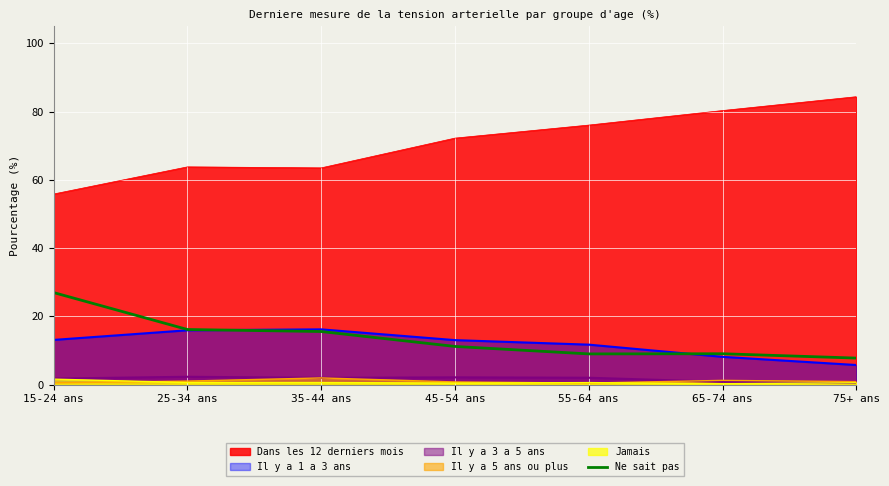

The Ne sait pas series shows 9.0 at 55-64 ans. True or false?

True